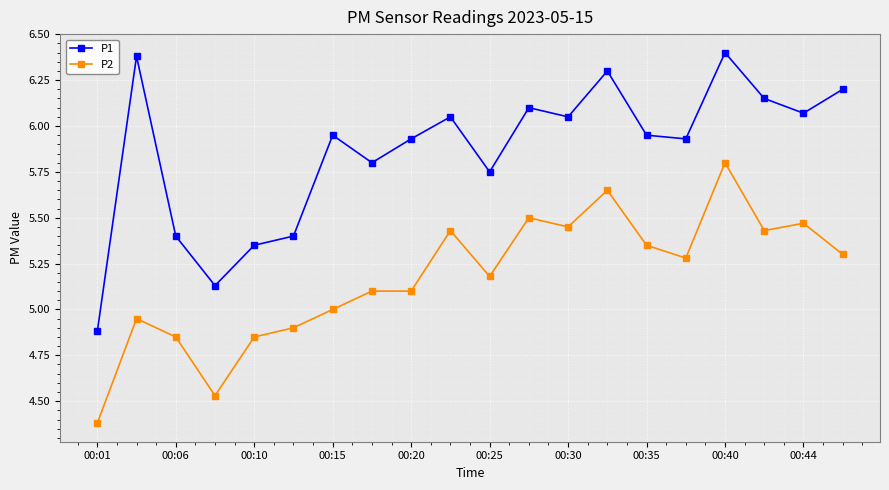

List the series in order of their overall mean, highest first.

P1, P2